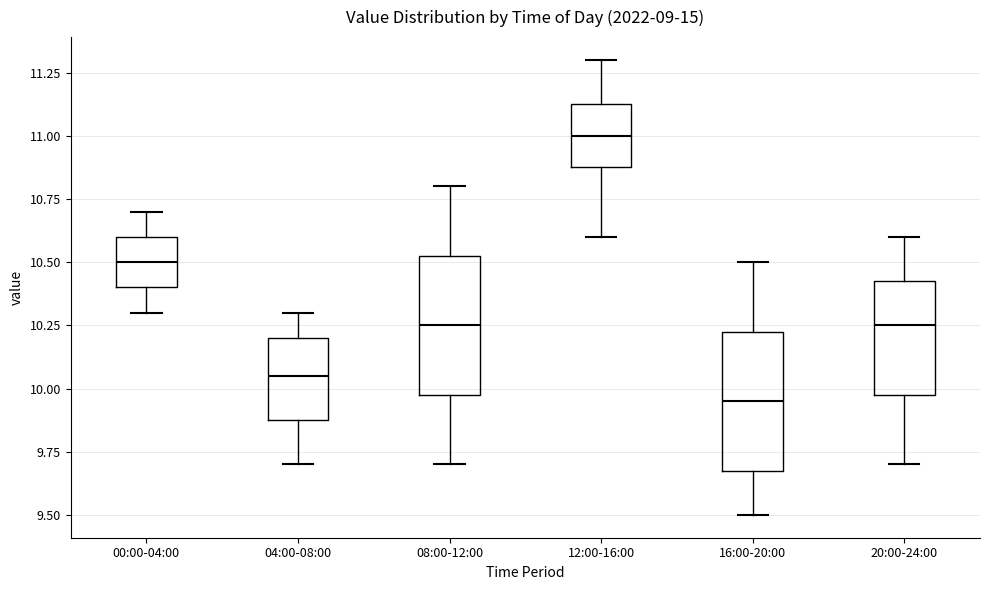

Which box has the highest median line?

12:00-16:00